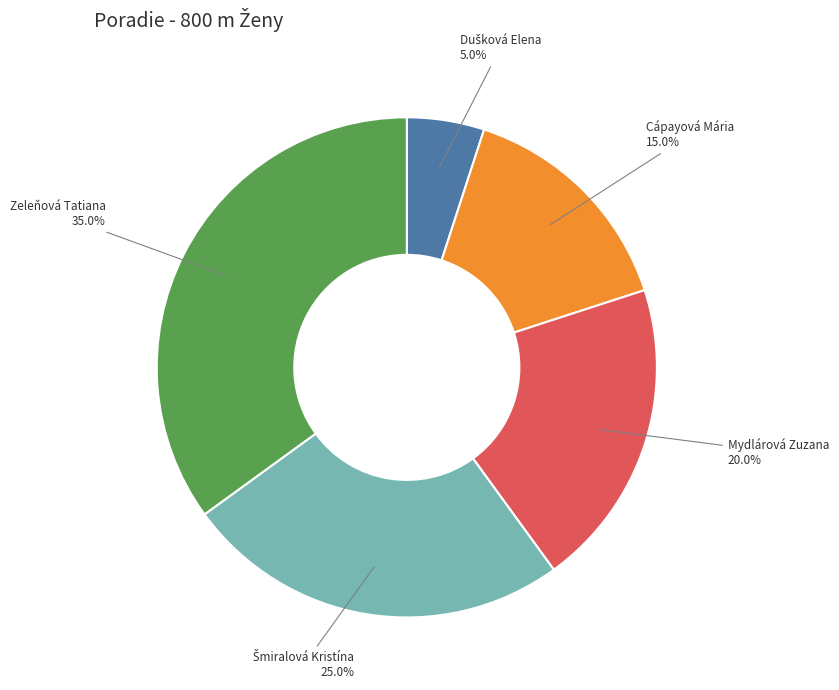

Does any single category account for the majority?

No